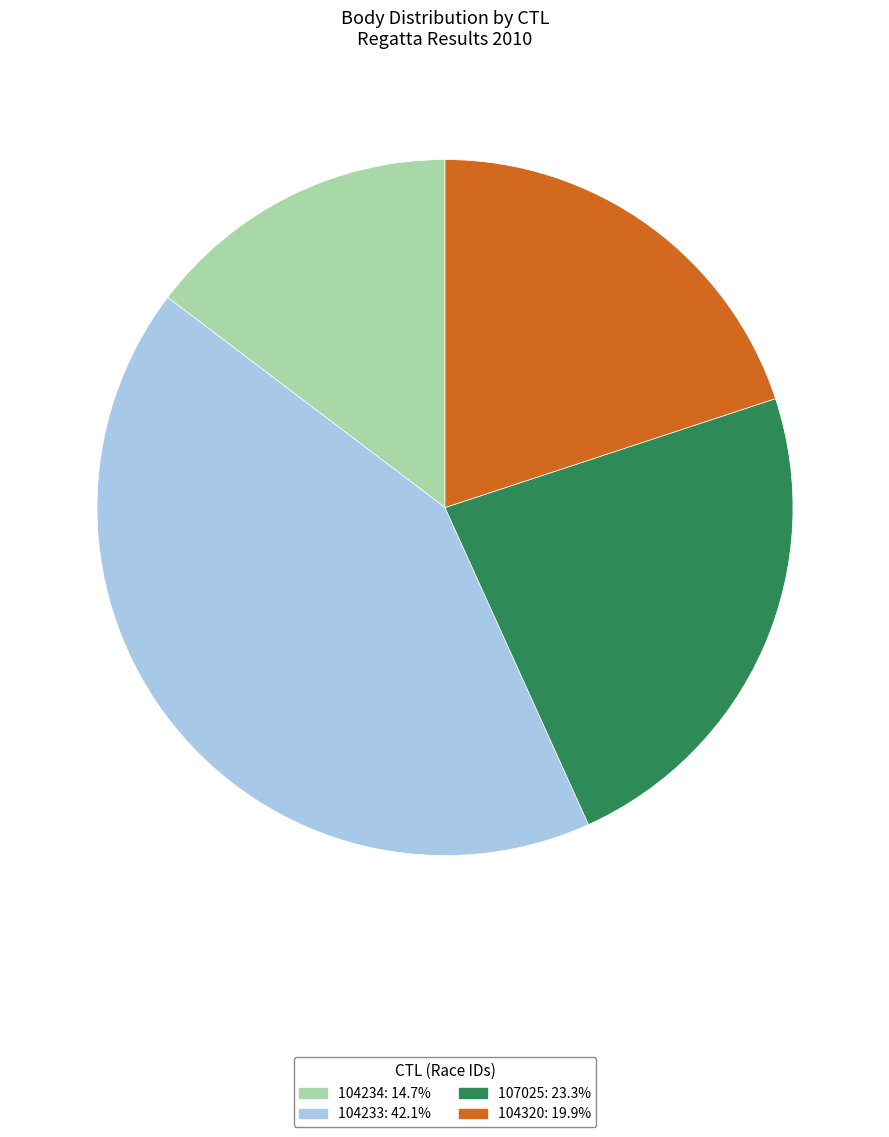

Is 104320 the majority of the pie?

No